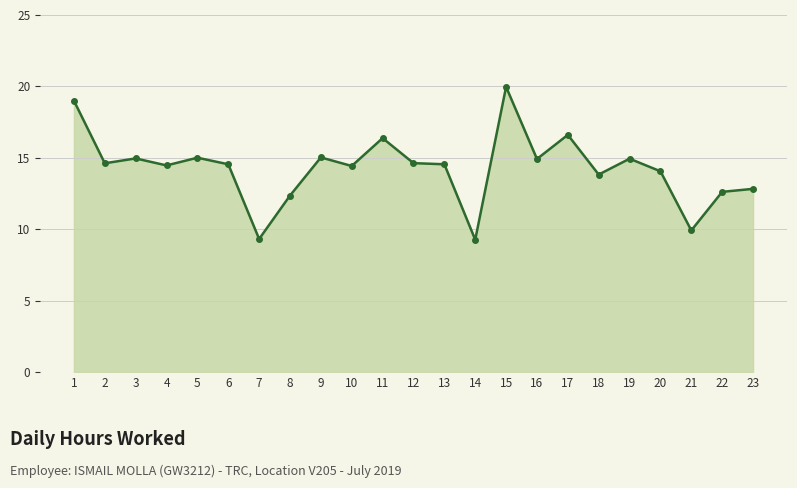

What is the minimum value shown in the chart?

9.3